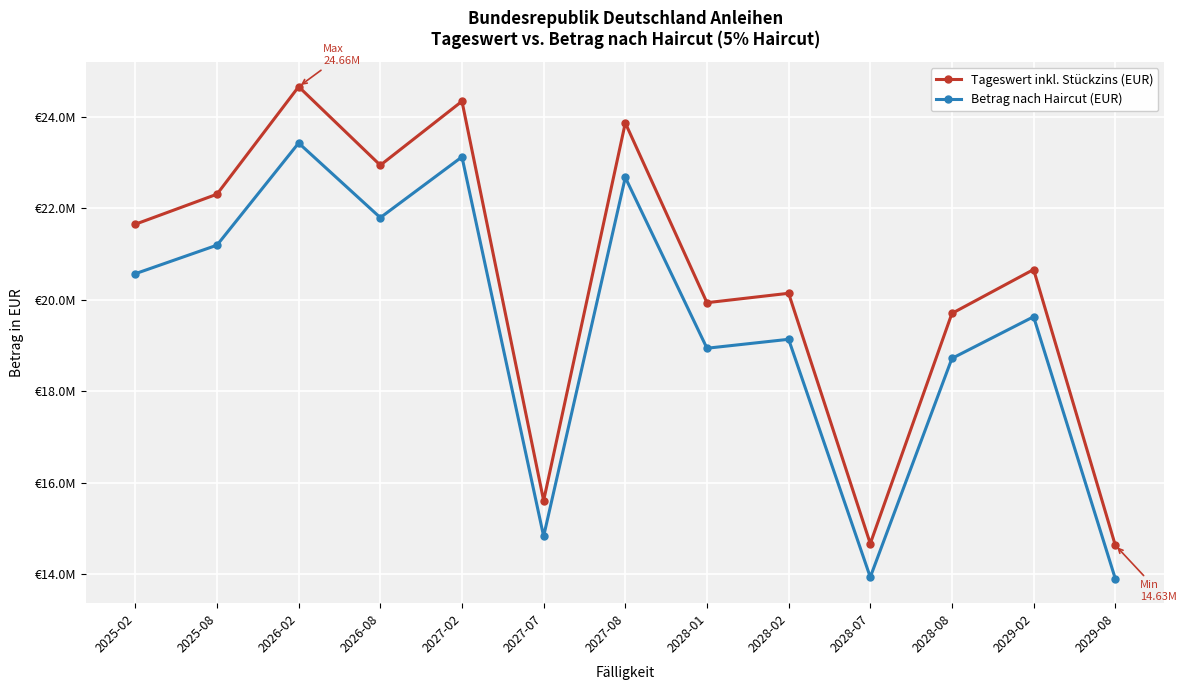

Is the value of Tageswert inkl. Stückzins (EUR) at 2027-08 greater than the value of Betrag nach Haircut (EUR) at 2028-01?

Yes